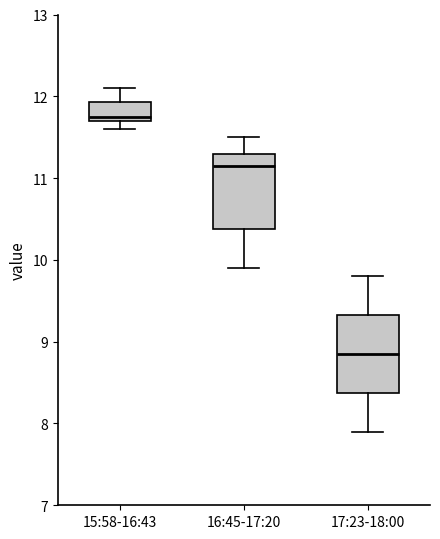

Which box has the lowest median line?

17:23-18:00